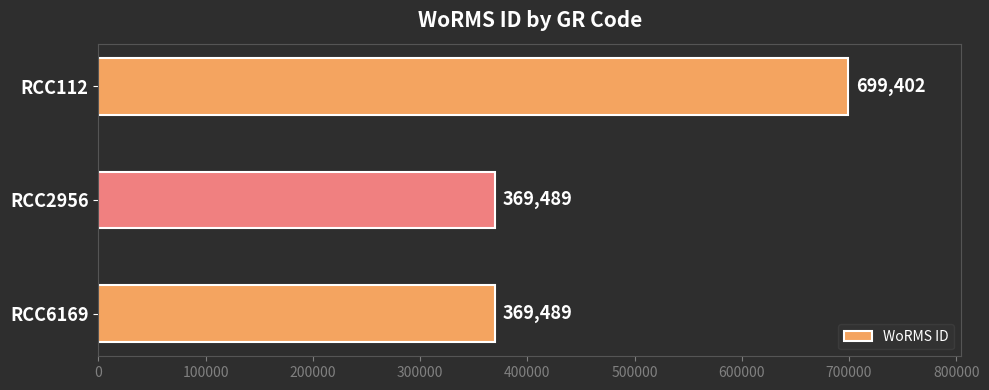

What value does the data have at RCC2956, to the nearest 100?

369500